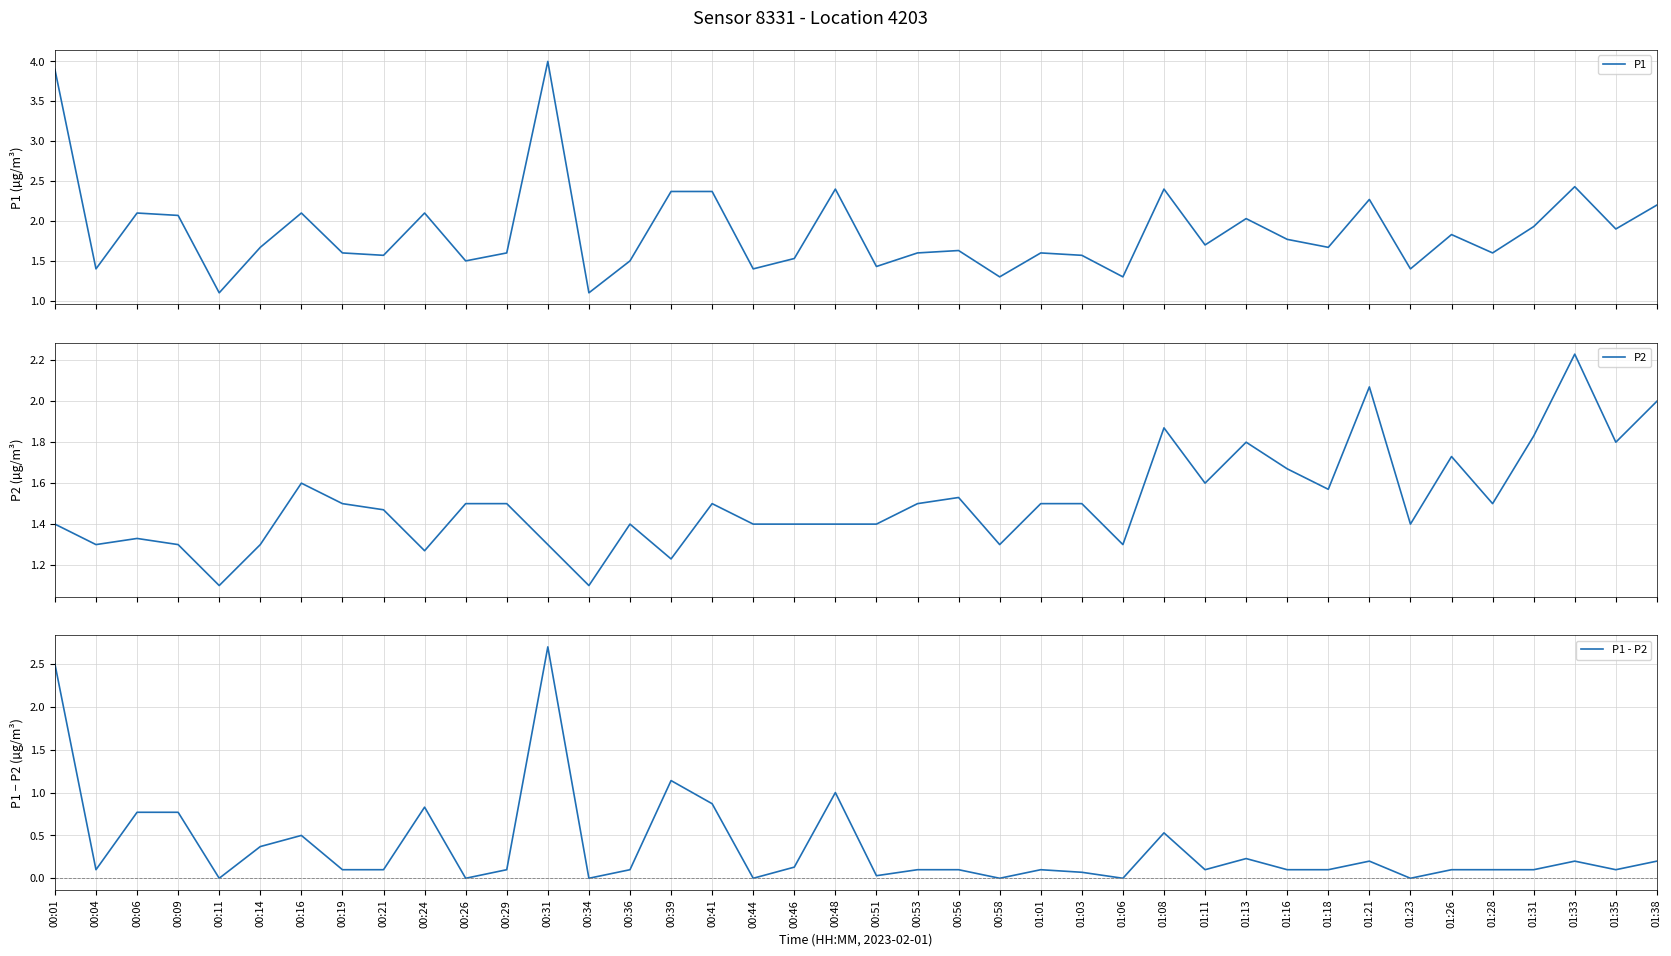

What is the value of the P1 point at the 34th from the left?

1.4